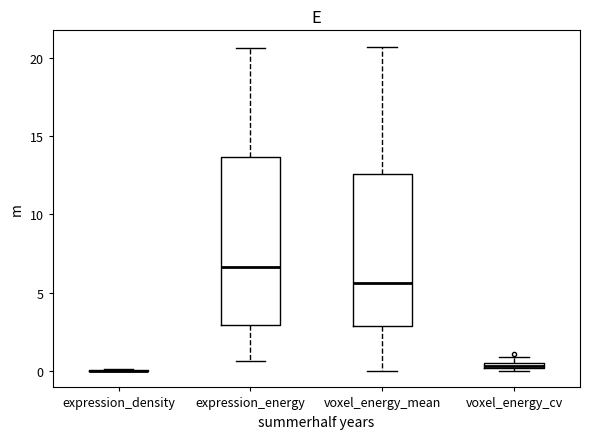

Which box is the tallest, from its lower edge to its upper edge?

expression_energy